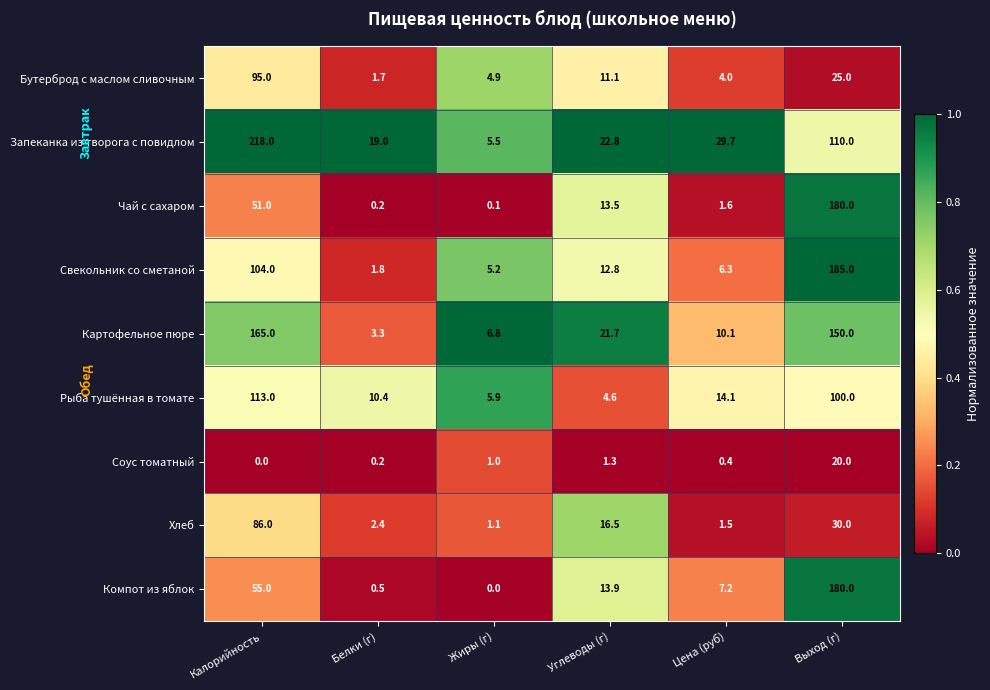

Between Углеводы (г) and Цена (руб), which series saw the biggest shift?

Хлеб